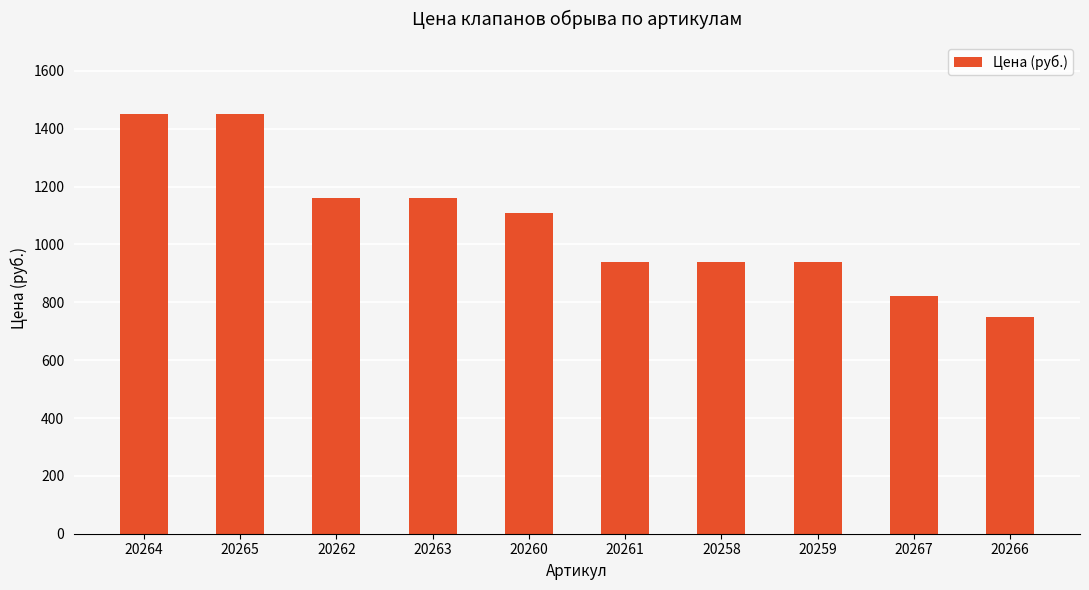

The value at 20263 is 548. True or false?

False